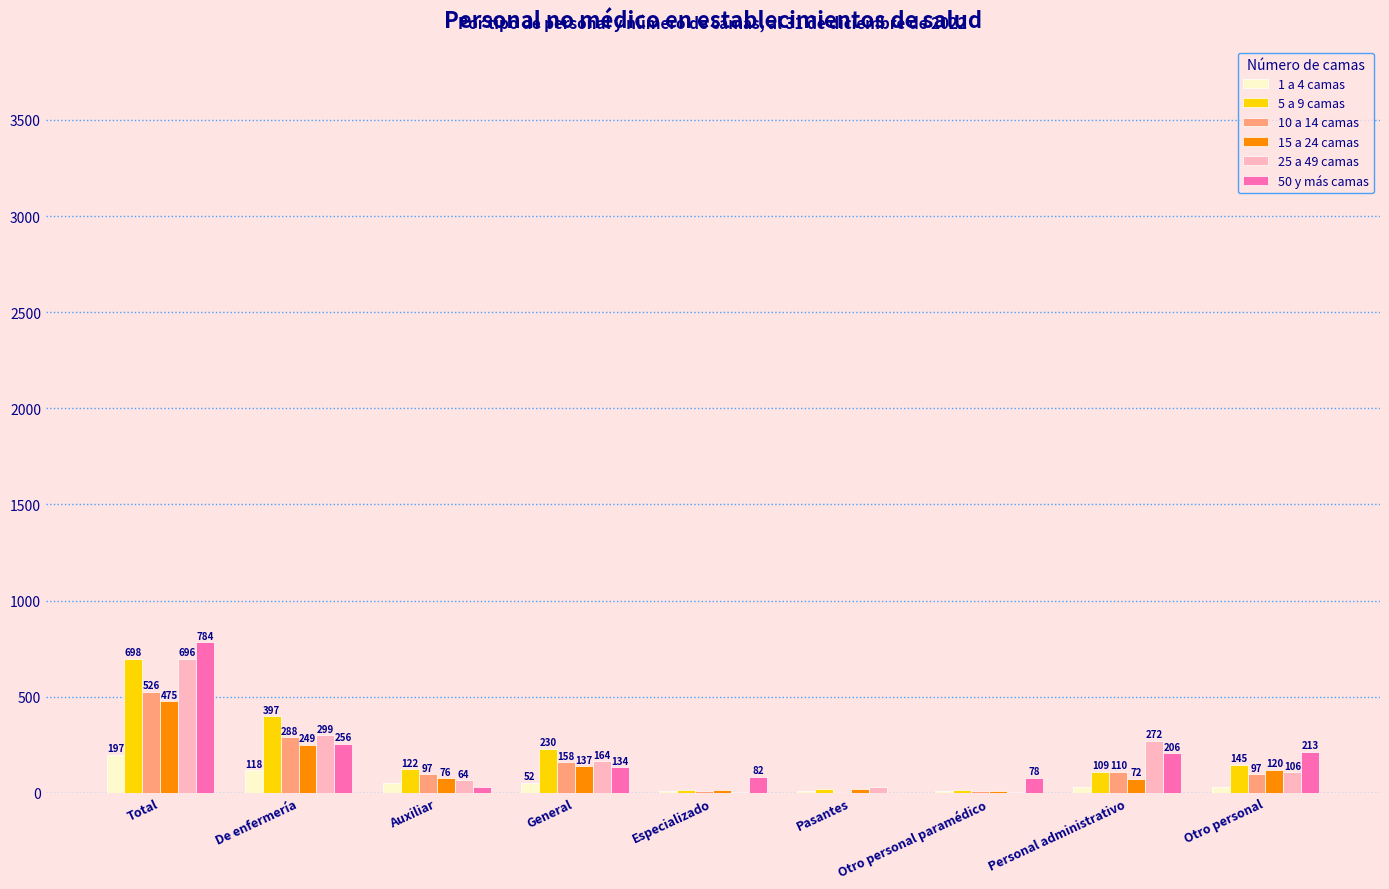

What is the sum of the 10 a 14 camas values at Personal administrativo and General?

268